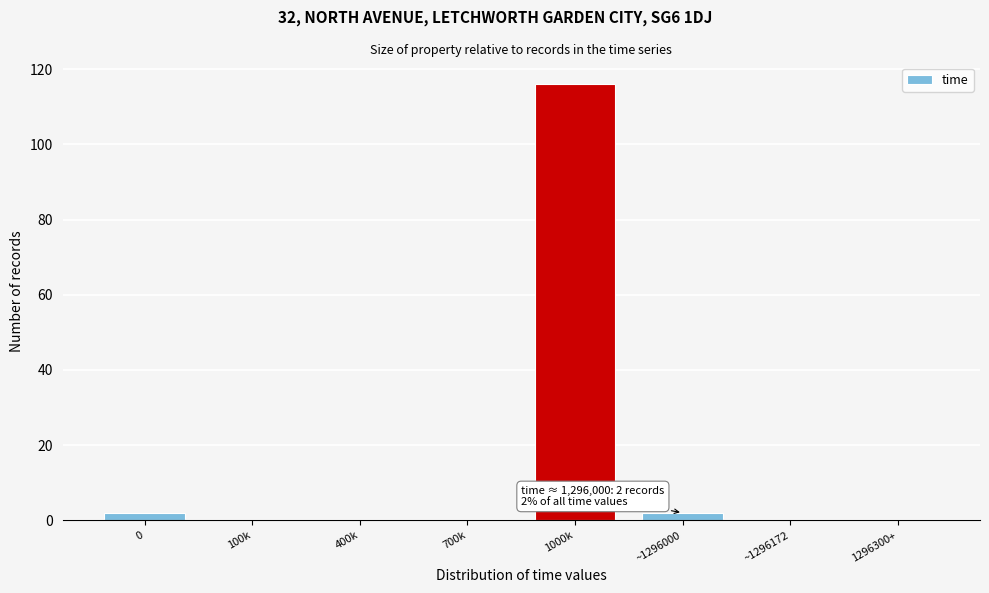

Reading left to right, transcribe all the data shown in this chart.

0=2	100k=0	400k=0	700k=0	1000k=116	~1296000=2	~1296172=0	1296300+=0